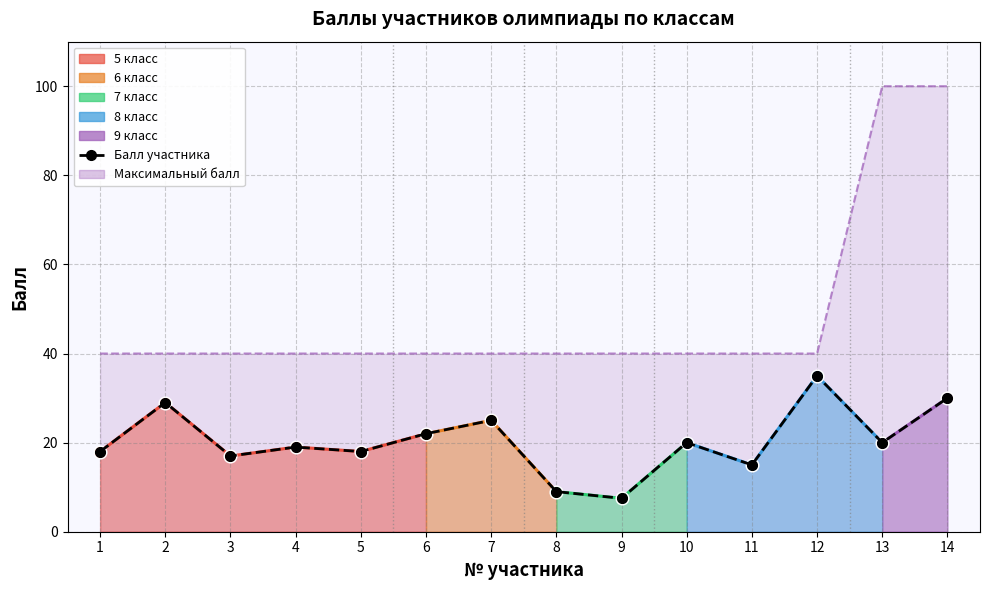

Which has a higher value, 9 or 1?

1